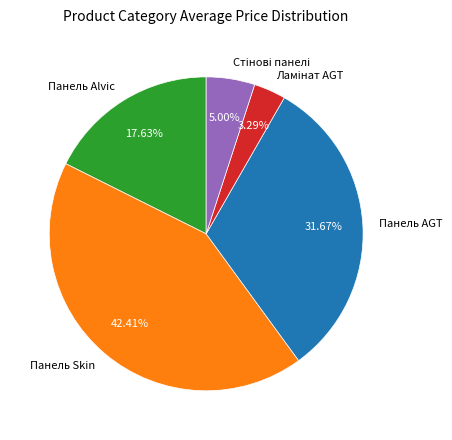

Is there any slice that represents more than half of the pie?

No